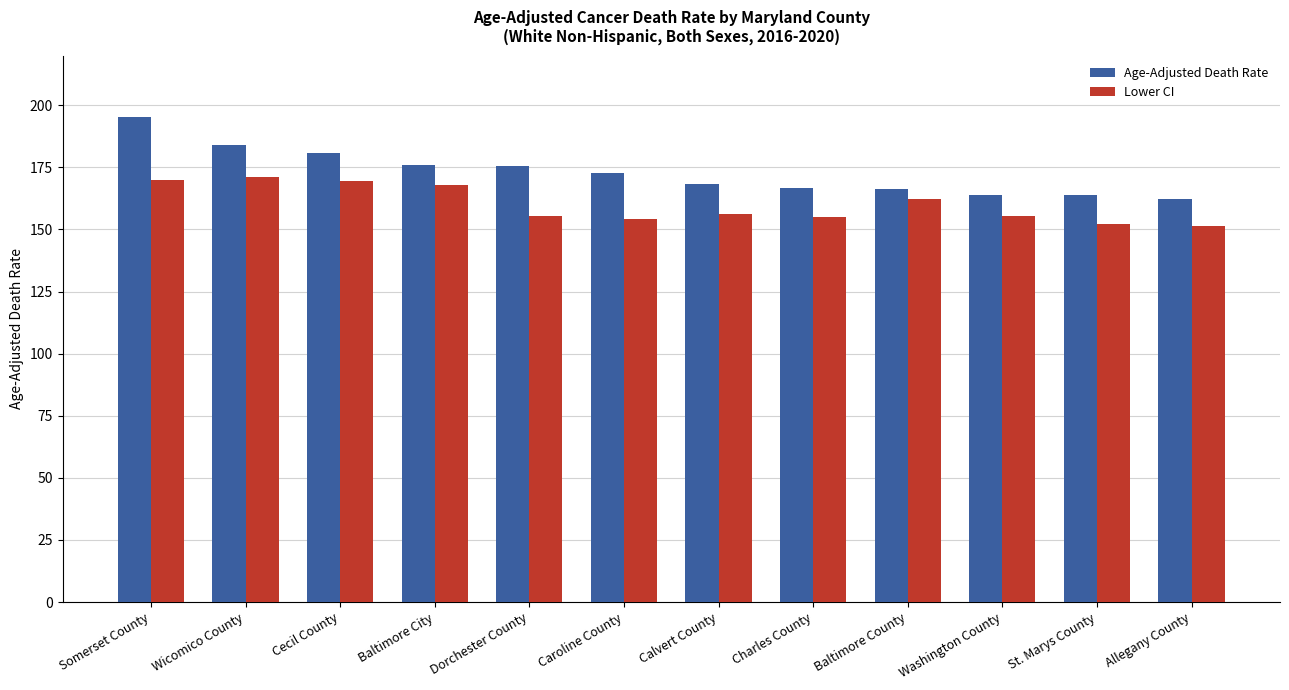

Rank the series by their average value, from lowest to highest.

Lower CI, Age-Adjusted Death Rate